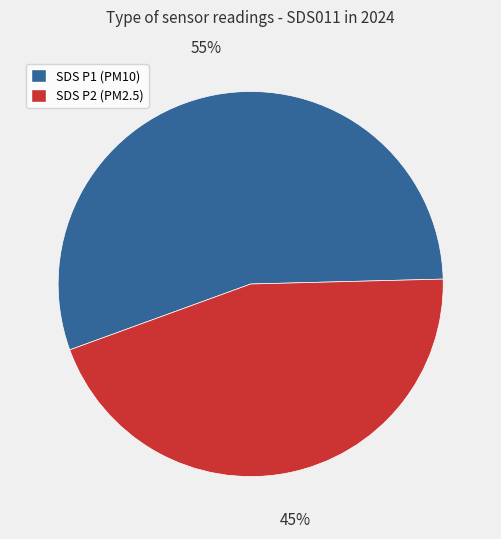

Which has a higher value, SDS P1 (PM10) or SDS P2 (PM2.5)?

SDS P1 (PM10)